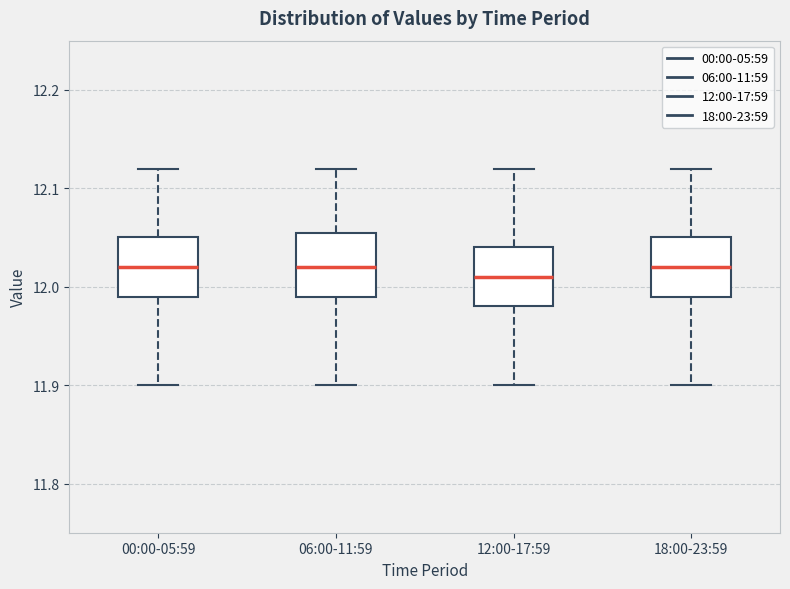

Where does the median line of the box for 18:00-23:59 sit on the y-axis? The values are not printed on the chart, so give them approximately, as read against the axis.

12.02